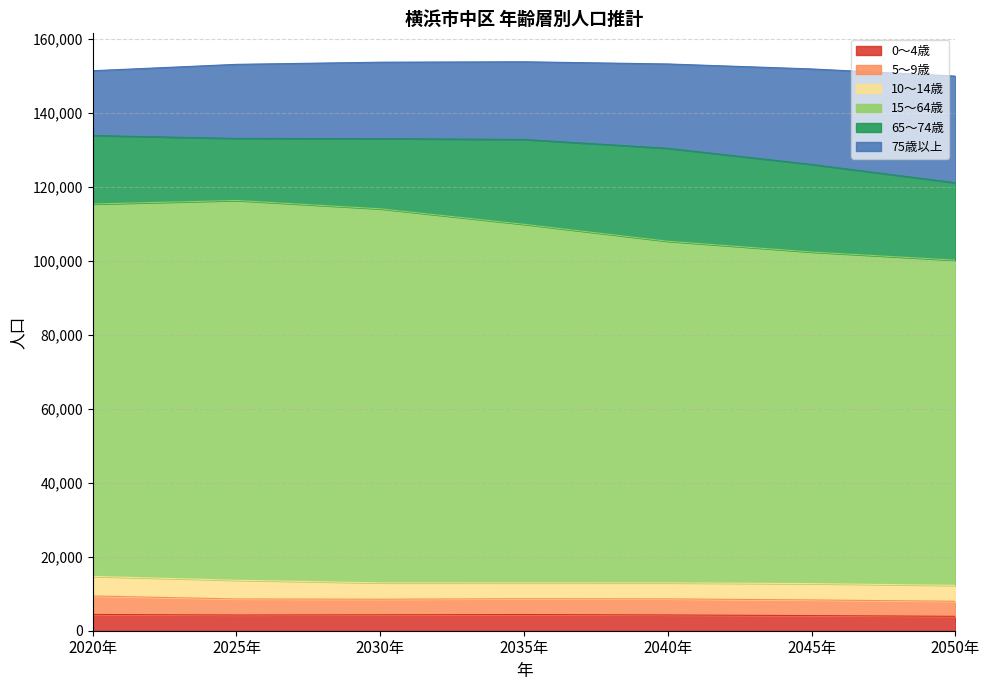

What is the sum of the 5～9歳 values at 2035年 and 2045年?

8500